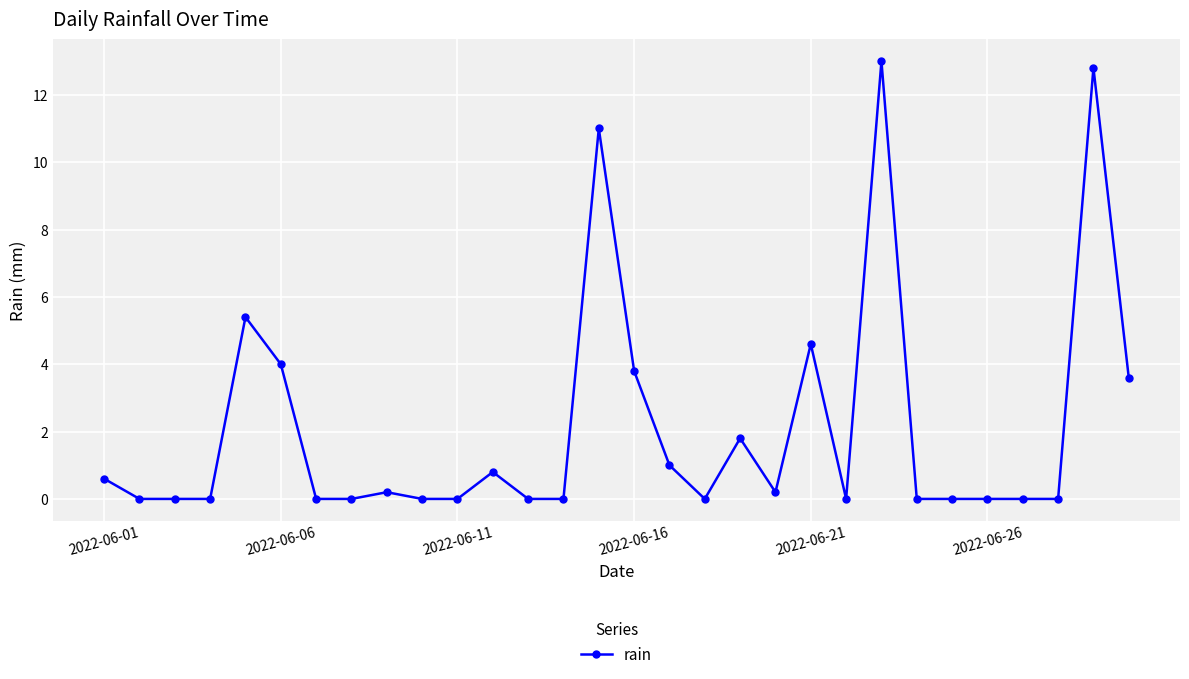

Is this an area chart (filled region under the line)?

No